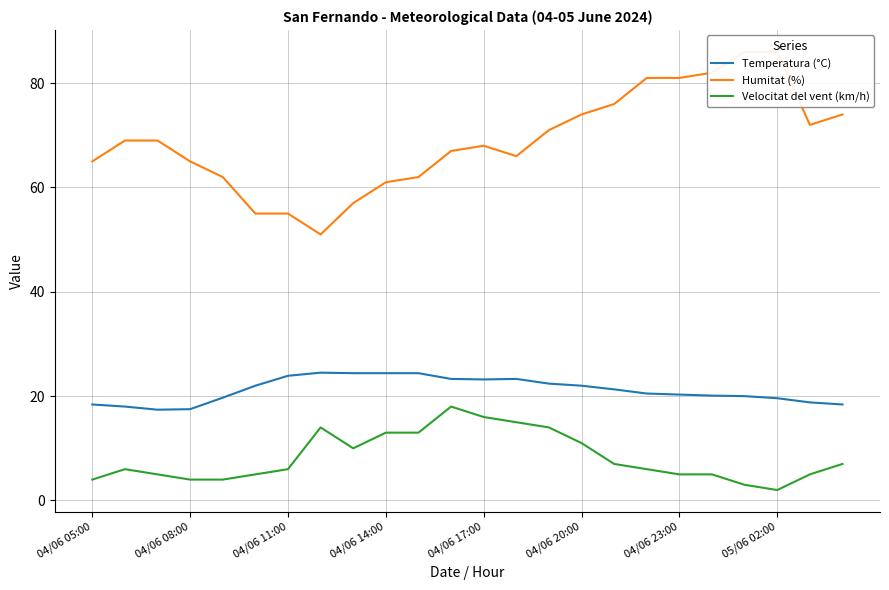

True or false: Velocitat del vent (km/h) and Temperatura (°C) intersect in this chart.

False